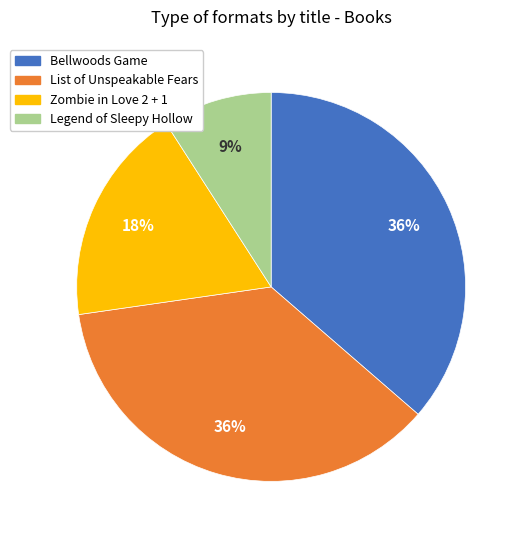

To the nearest percent, what portion does Bellwoods Game represent?

36%